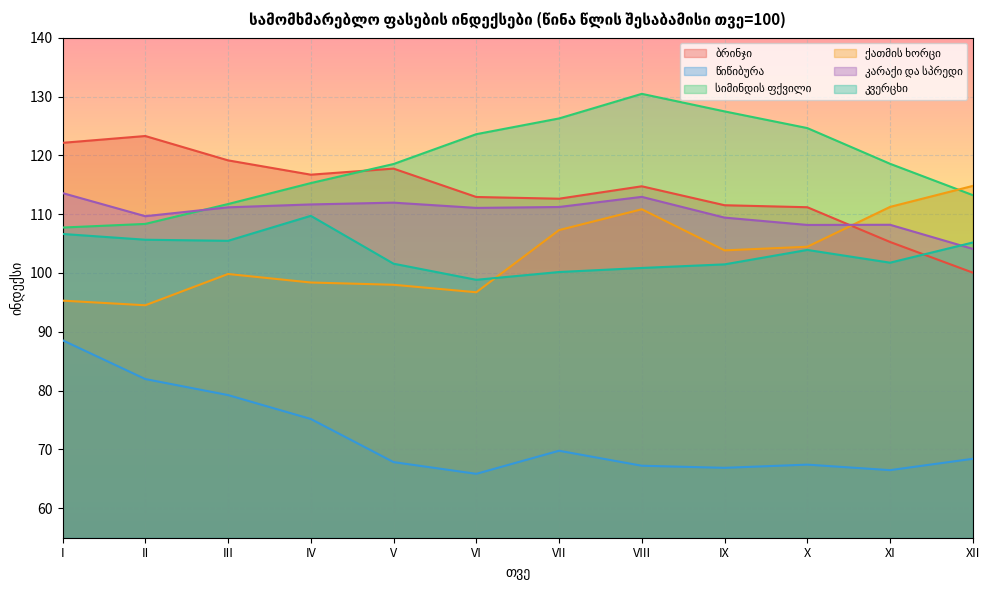

At which label does ქათმის ხორცი reach its minimum?

II